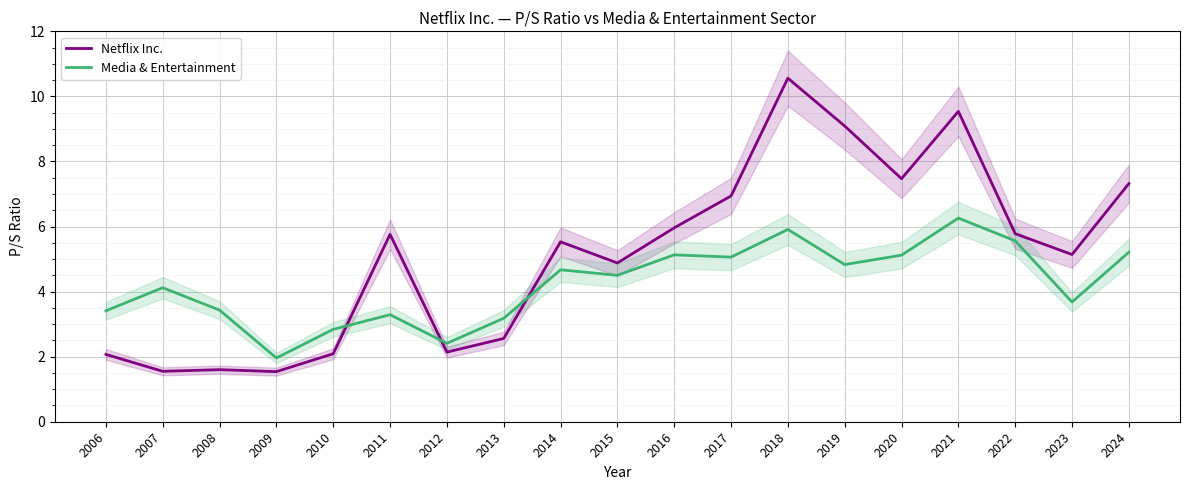

Which series has the largest range (max minus min)?

Netflix Inc.